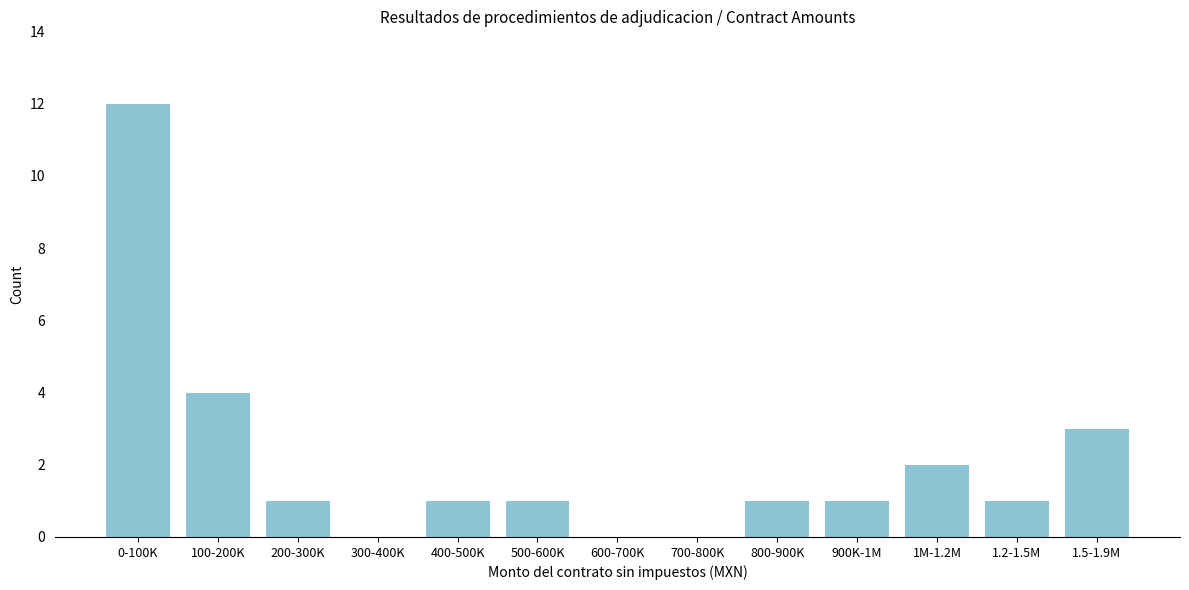

Reading right to left, list all the values displayed in this chart.

1.5-1.9M=3	1.2-1.5M=1	1M-1.2M=2	900K-1M=1	800-900K=1	700-800K=0	600-700K=0	500-600K=1	400-500K=1	300-400K=0	200-300K=1	100-200K=4	0-100K=12